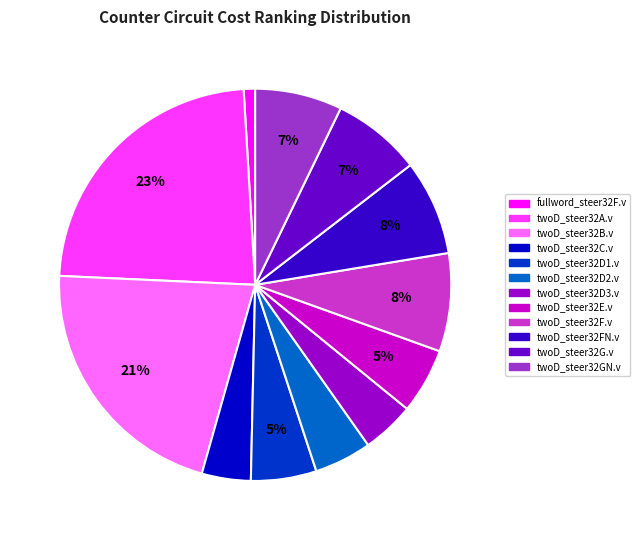

Is twoD_steer32D1.v the majority of the pie?

No